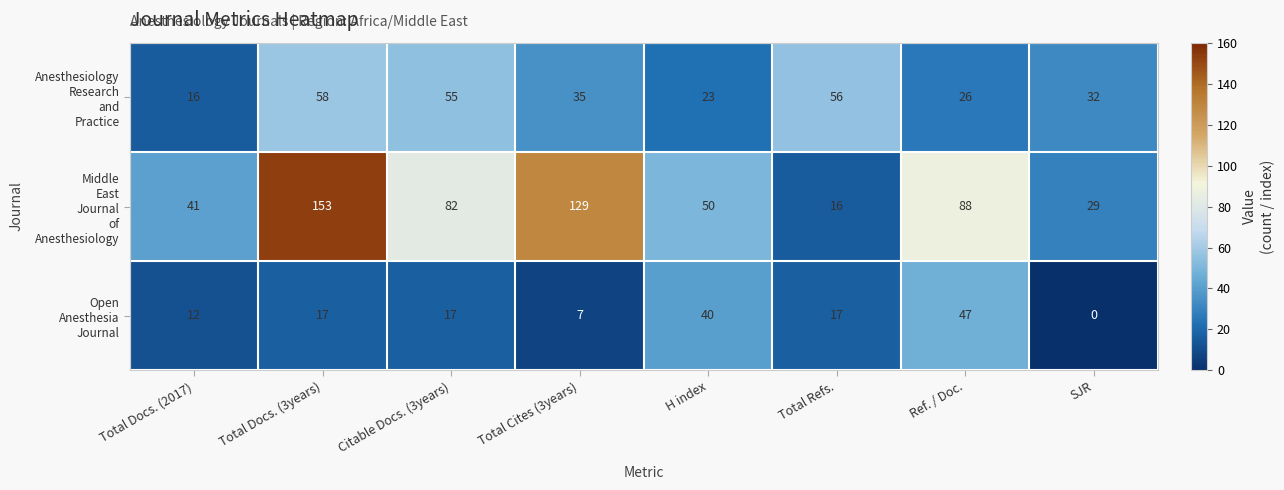

Which category has the lowest value across all series?

SJR